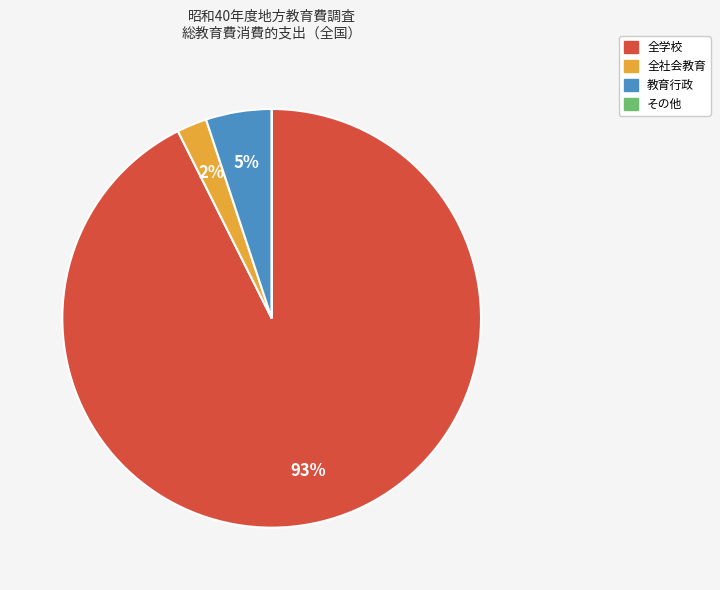

To the nearest percent, what is the difference between the largest and smallest slice percentages?

93%